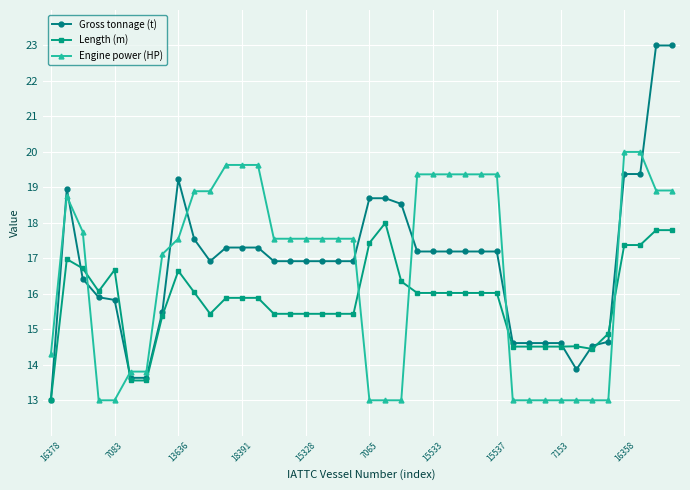

How many intersections are there between Gross tonnage (t) and Engine power (HP)?

11